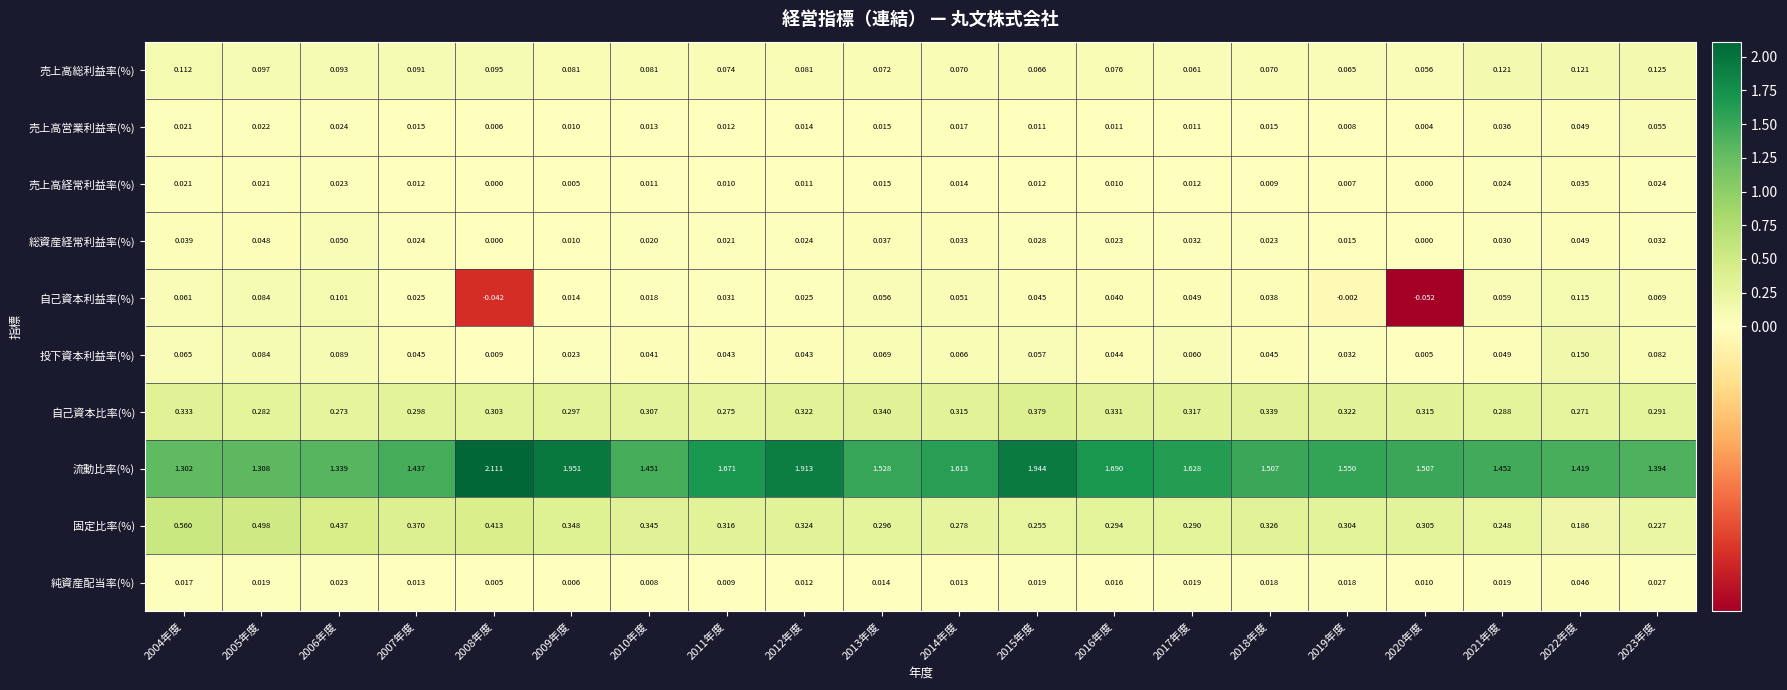

Which series has the largest total across all categories?

流動比率(%)